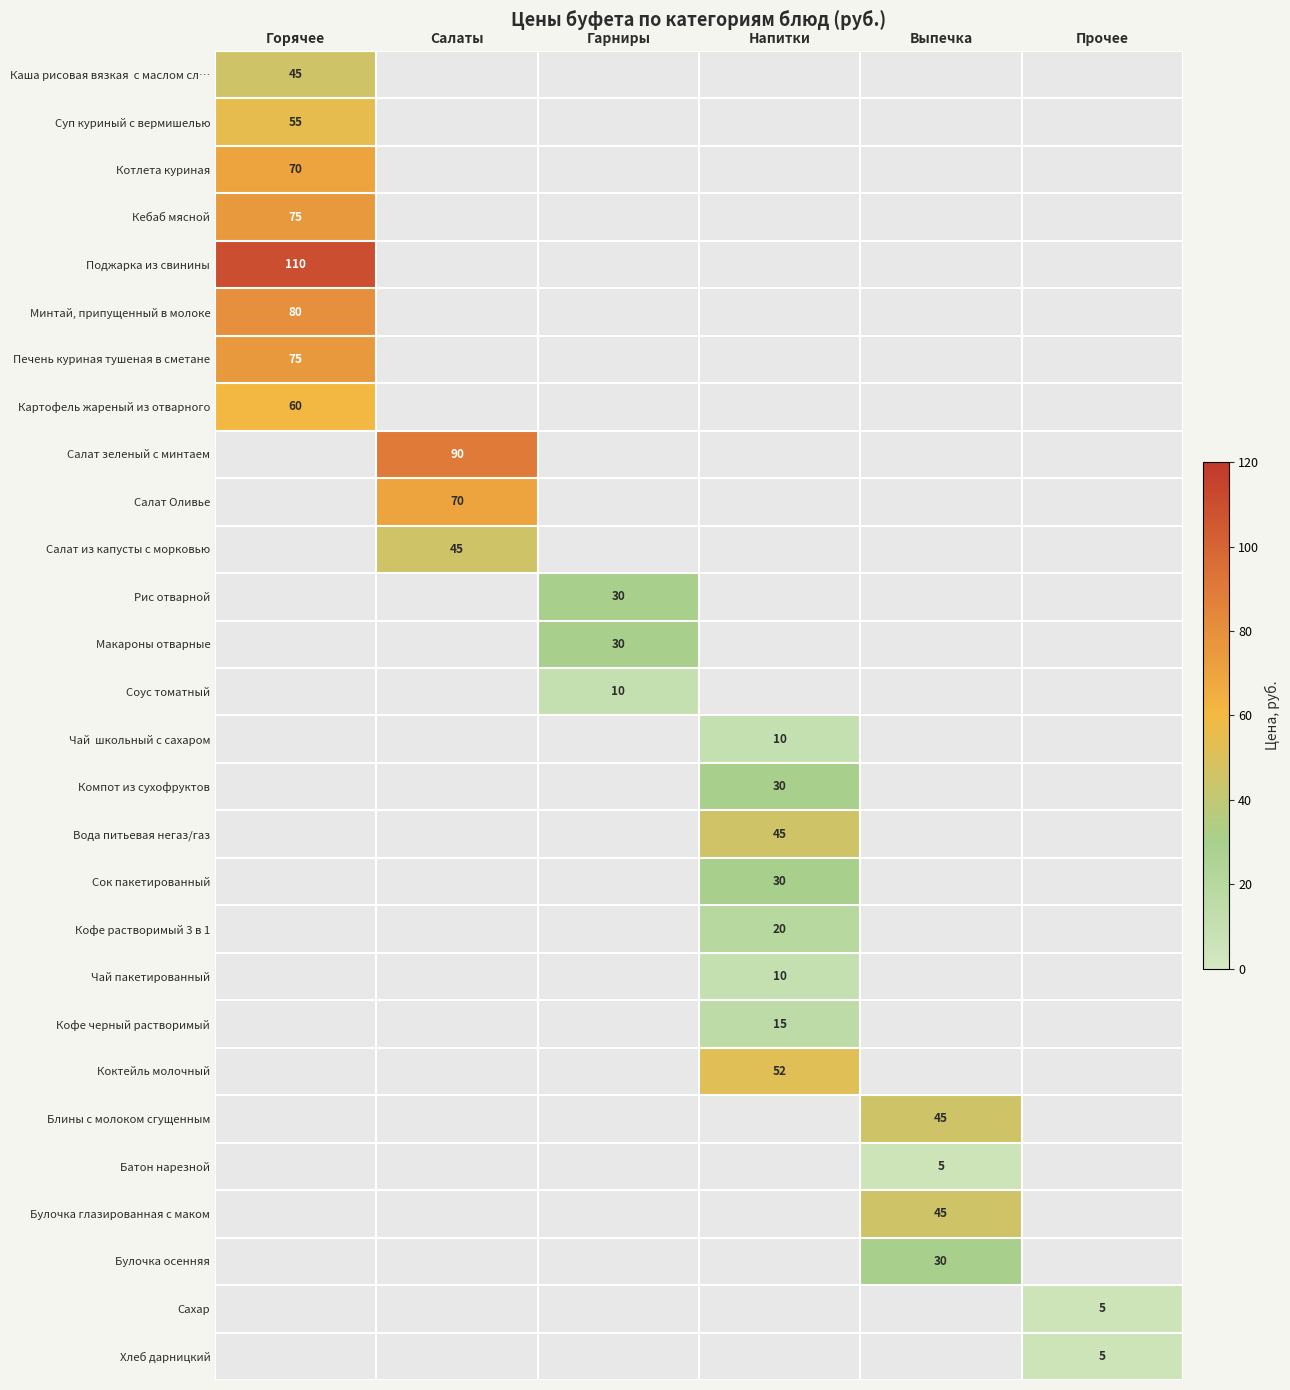

How many distinct data groups are displayed?

28